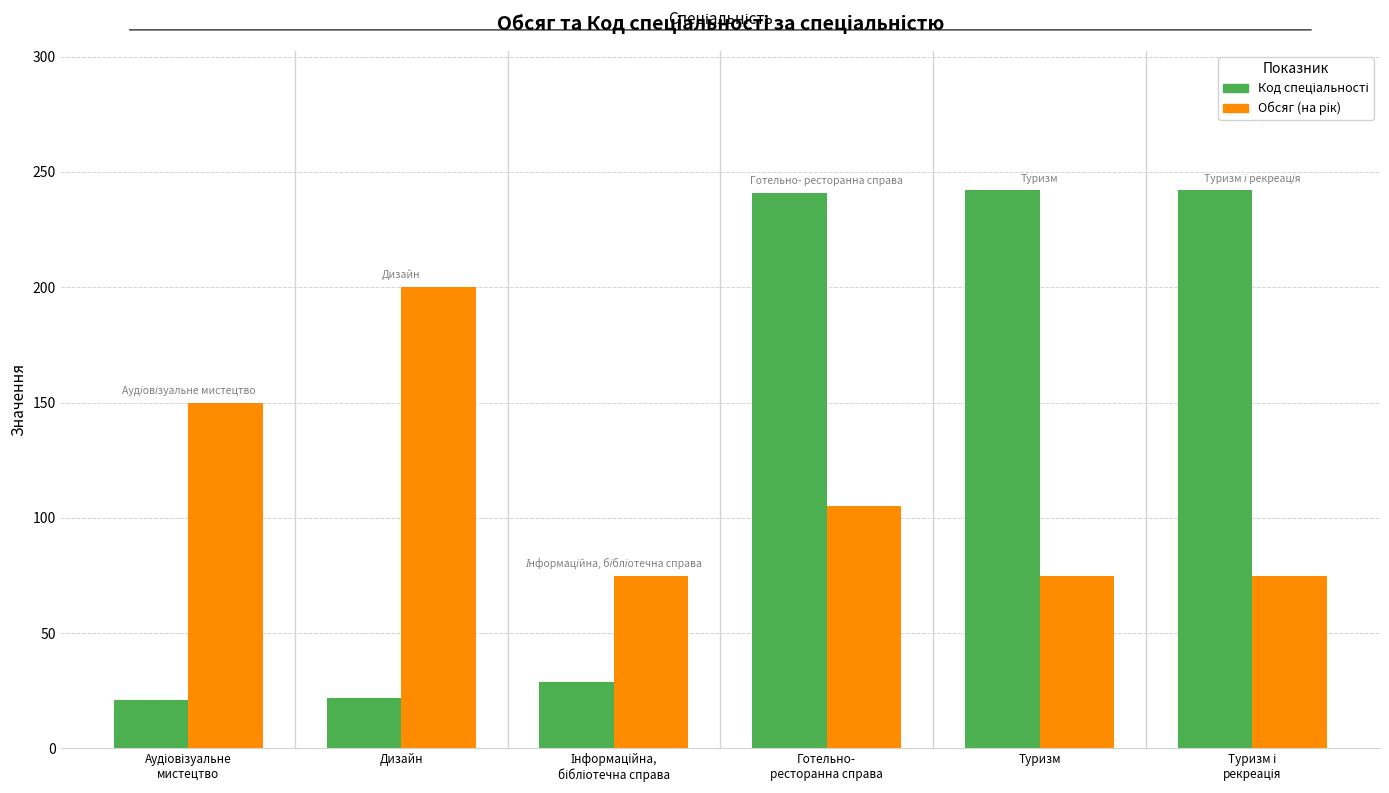

What is the total value across all series at Туризм?

317